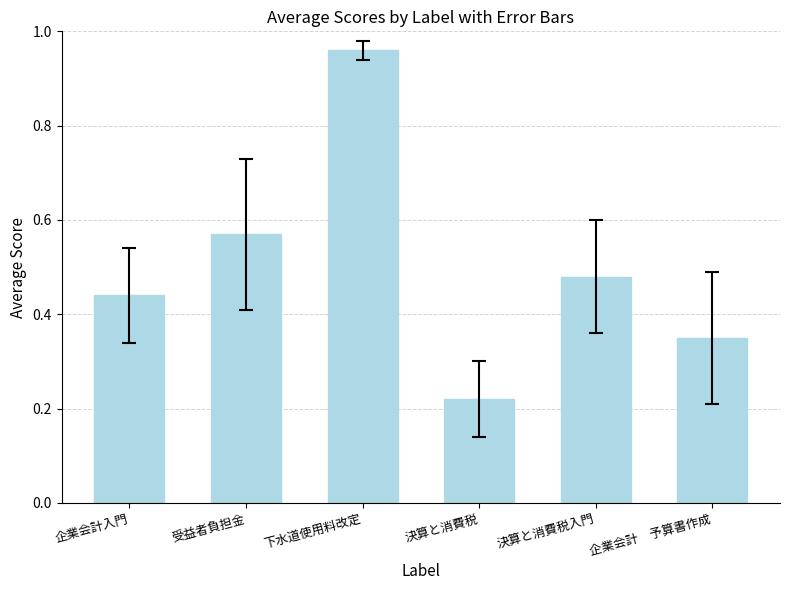

What is the sum of all values?

3.0